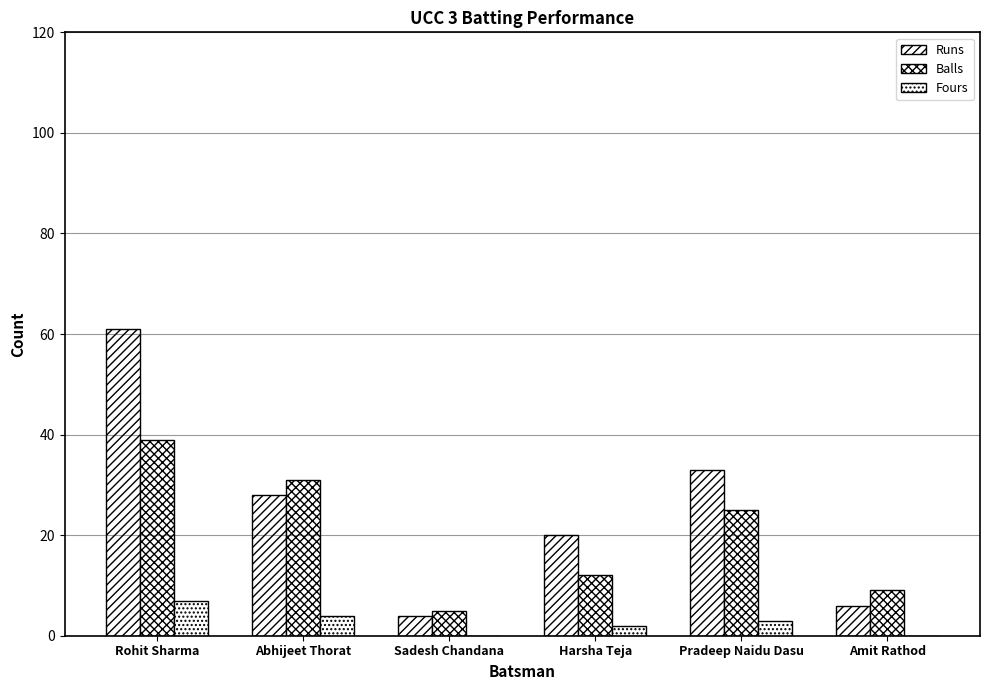

True or false: Fours has a value of 3 at Amit Rathod.

False